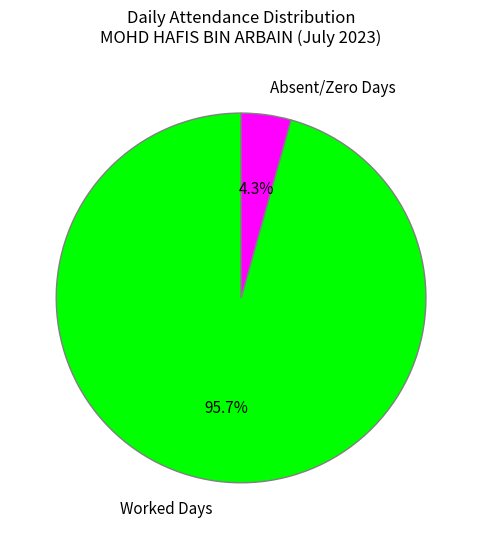

Rank the categories by value from lowest to highest.

Absent/Zero Days, Worked Days